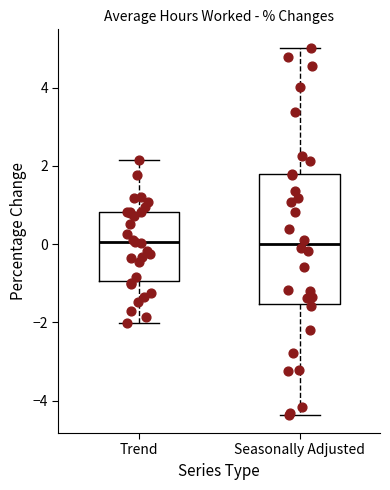

Reading left to right, read every box against the y-axis: the position of its median line, the range the box covers, and the ends of its whiskers. The values are not printed on the chart, so give them approximately, as read against the axis.

Trend: median 0.0, box -1.0 to 0.8, whiskers -2.0 to 2.2
Seasonally Adjusted: median 0.0, box -1.6 to 1.8, whiskers -4.4 to 5.0